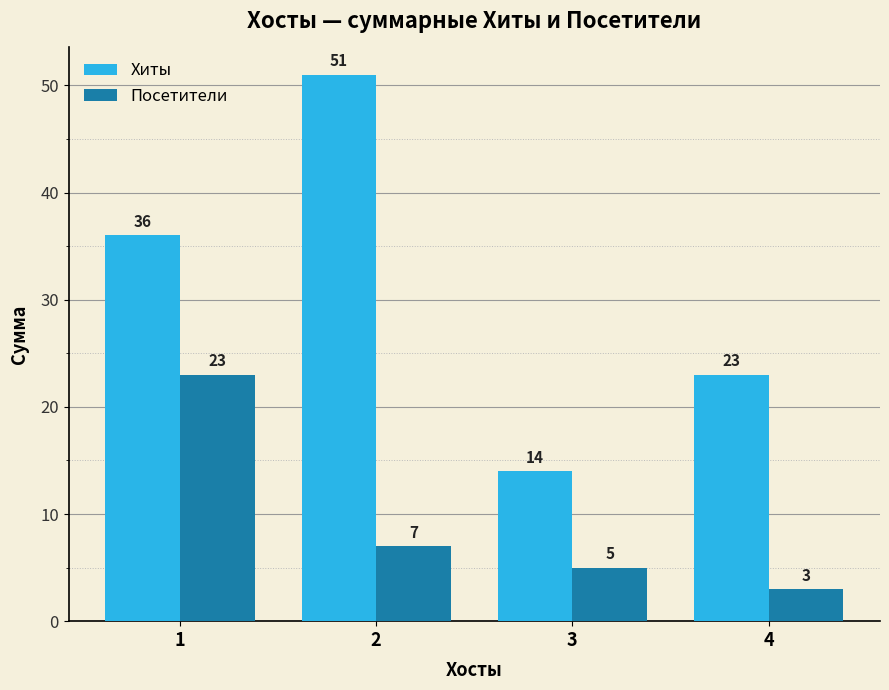

At 1, list the series in order from largest to smallest.

Хиты, Посетители